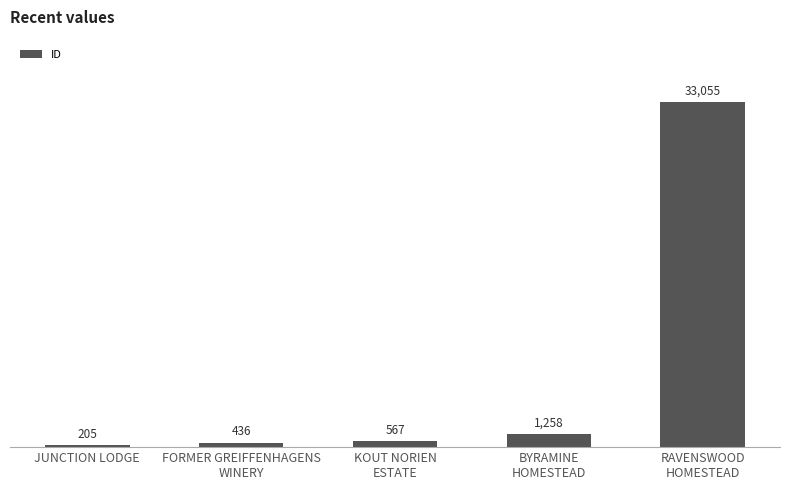

What is the ratio of the value at FORMER GREIFFENHAGENS
WINERY to the value at KOUT NORIEN
ESTATE?

0.8